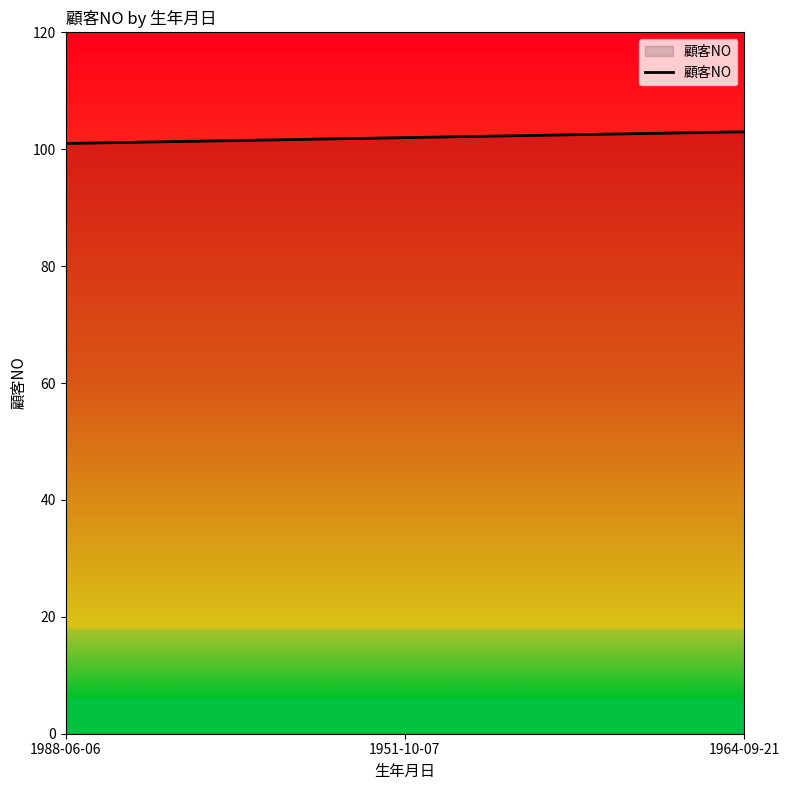

Reading left to right, what are all the values shown in this chart?

101	102	103